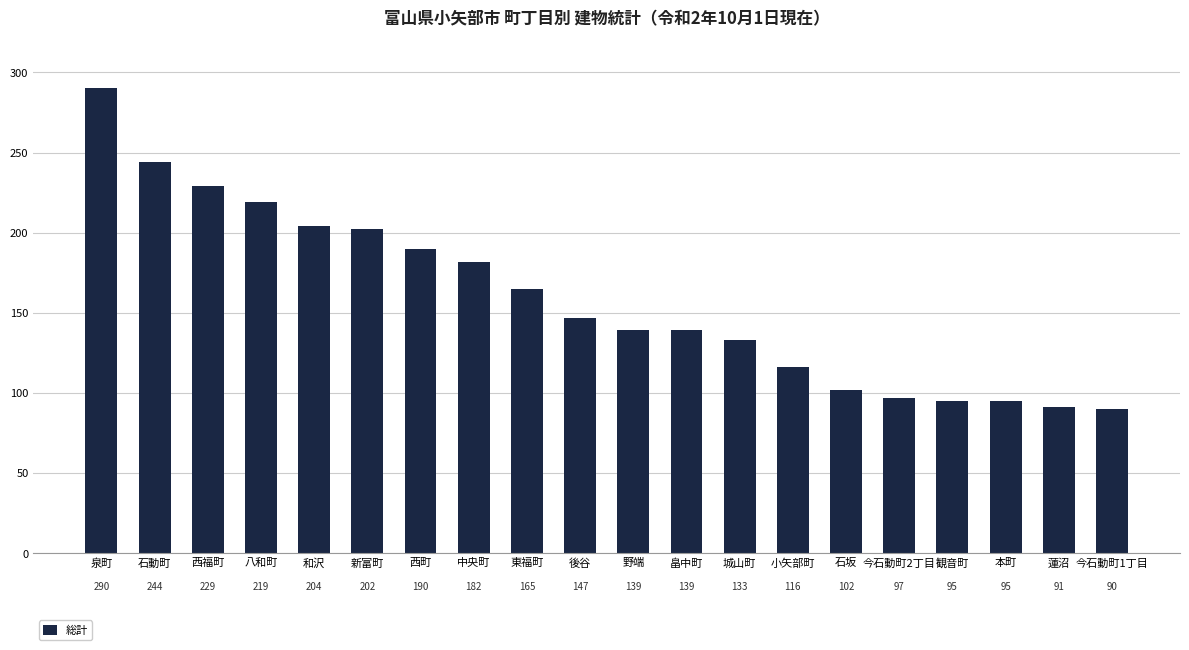

What is the label of the 20th bar from the right?

泉町